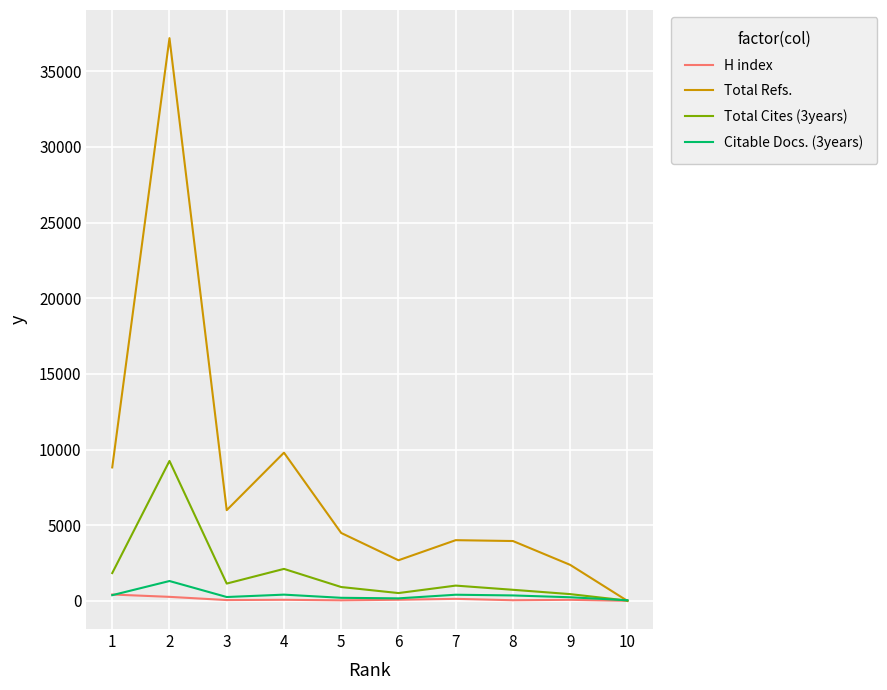

Which category has the highest value in the Total Cites (3years) series?

2